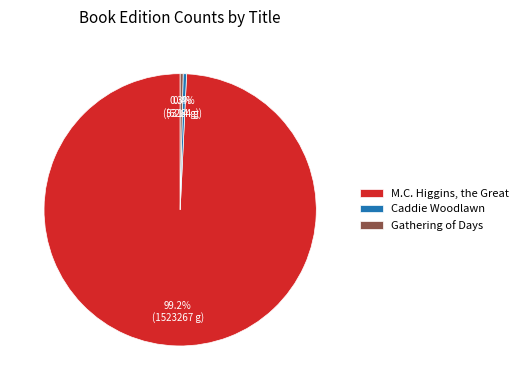

Count the number of slices in the pie.

3